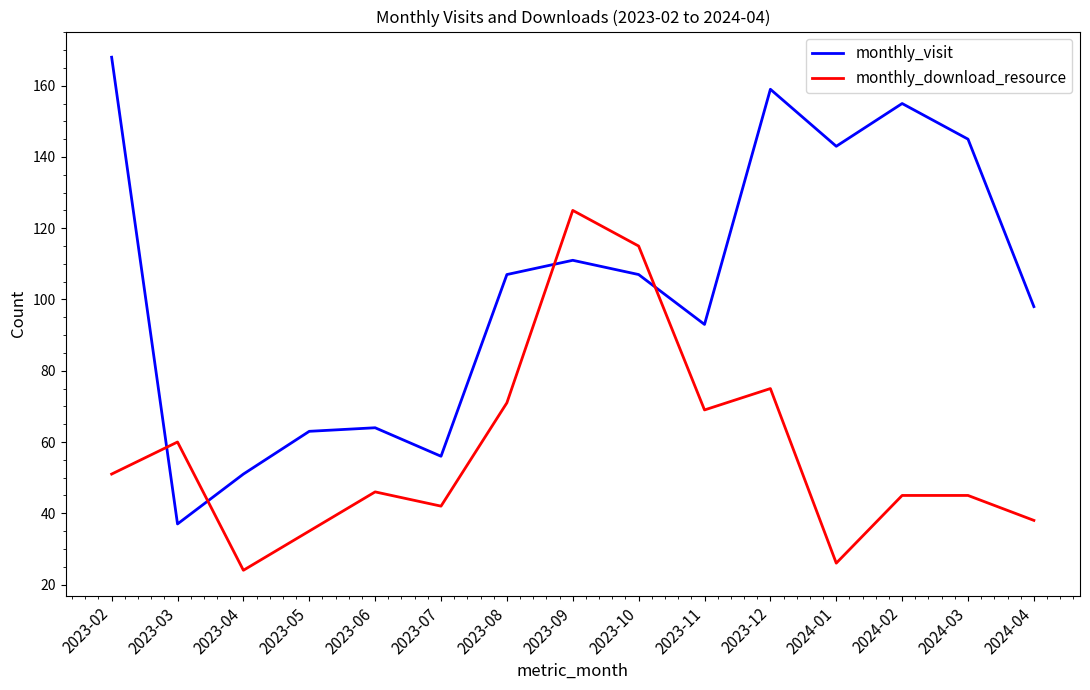

Where do monthly_download_resource and monthly_visit first cross each other?

2023-02 and 2023-03